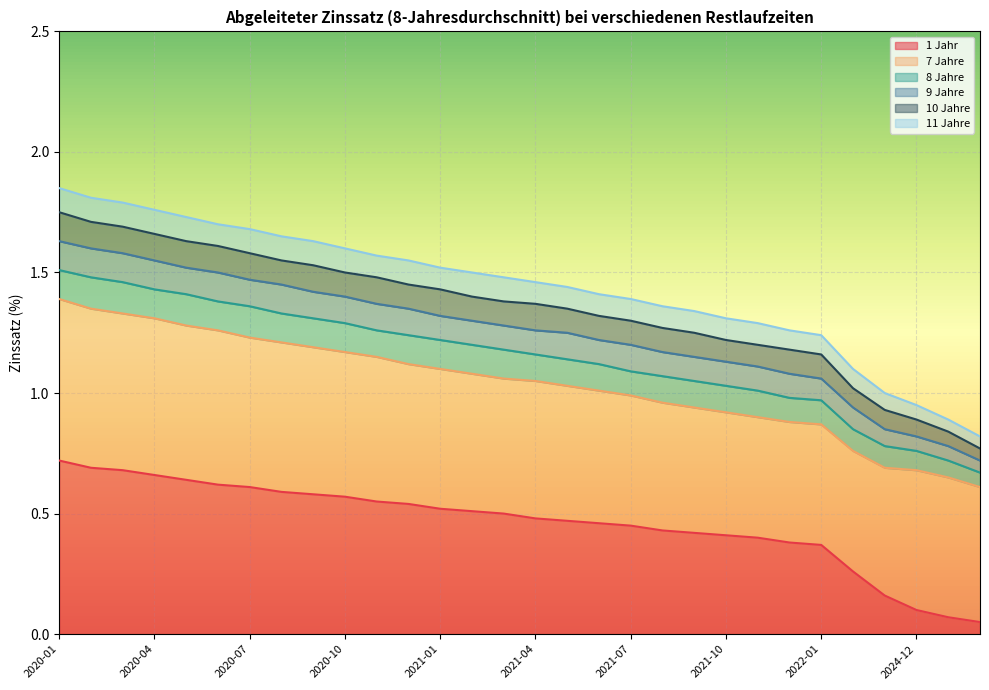

How many values in the 11 Jahre series exceed 1?

26